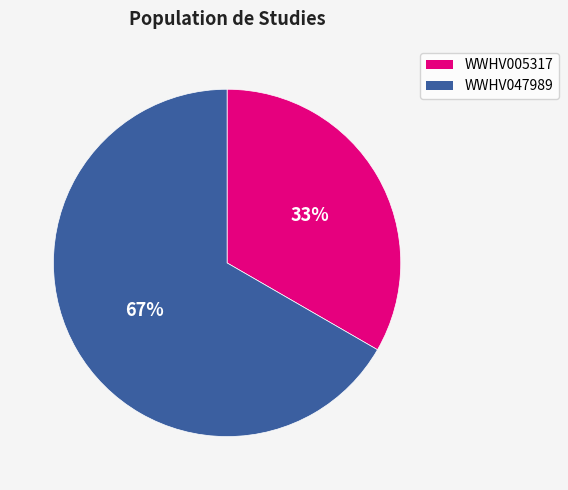

Approximately how many times larger is the value at WWHV005317 compared to WWHV047989?

0.5